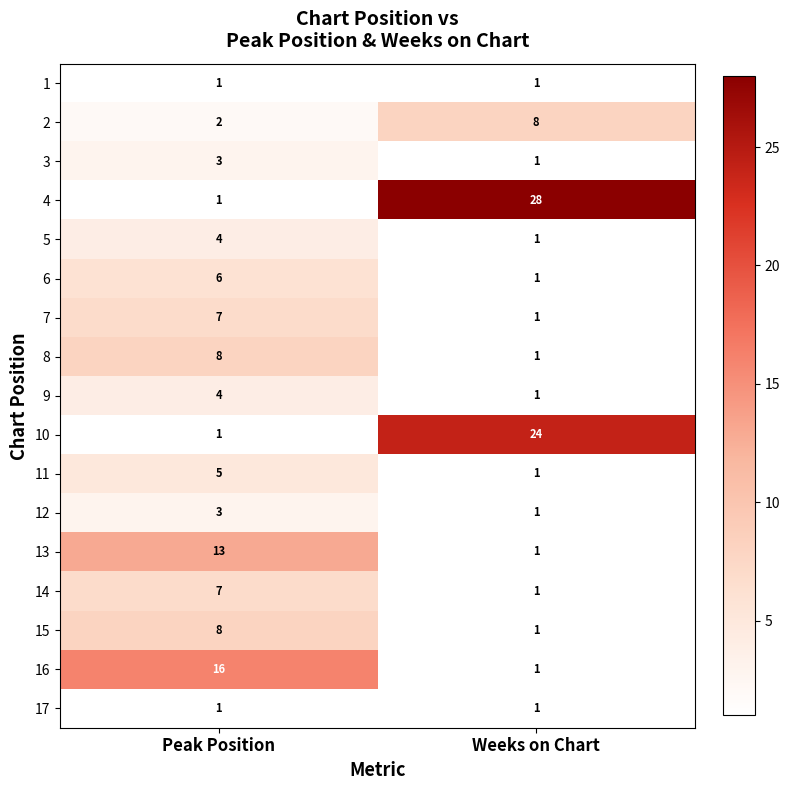

At which category is the sum across all series the highest?

Peak Position